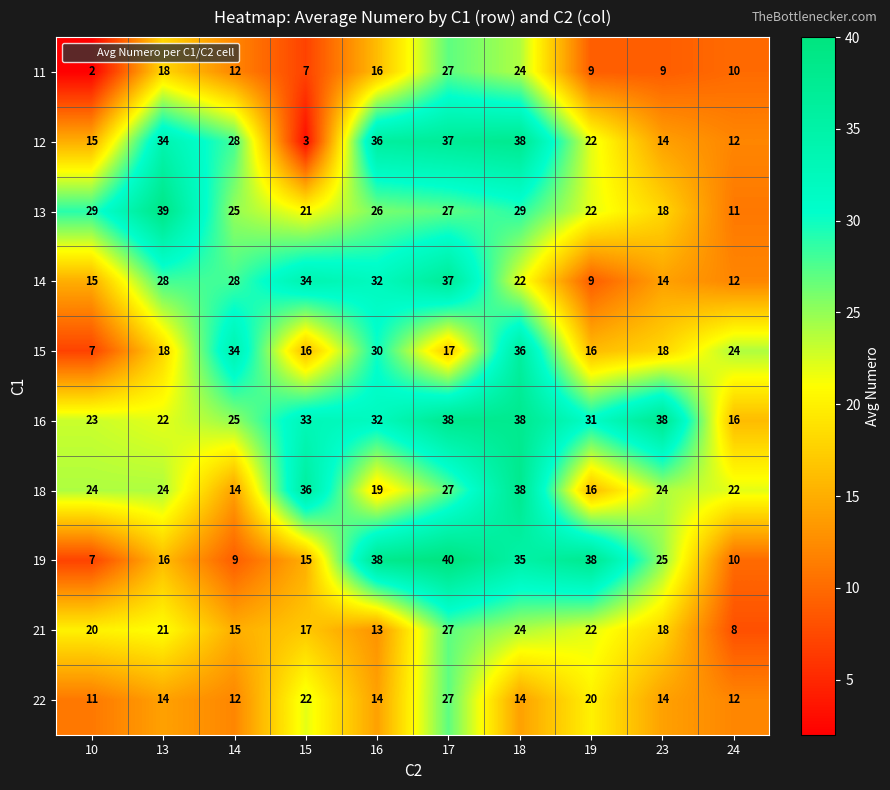

At which label is 12 closest to 20?

19